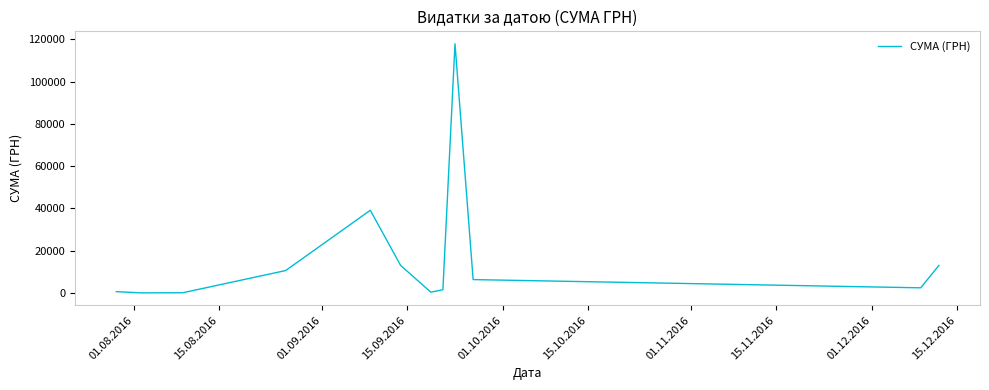

What is the difference between the maximum and minimum values?

117838.4